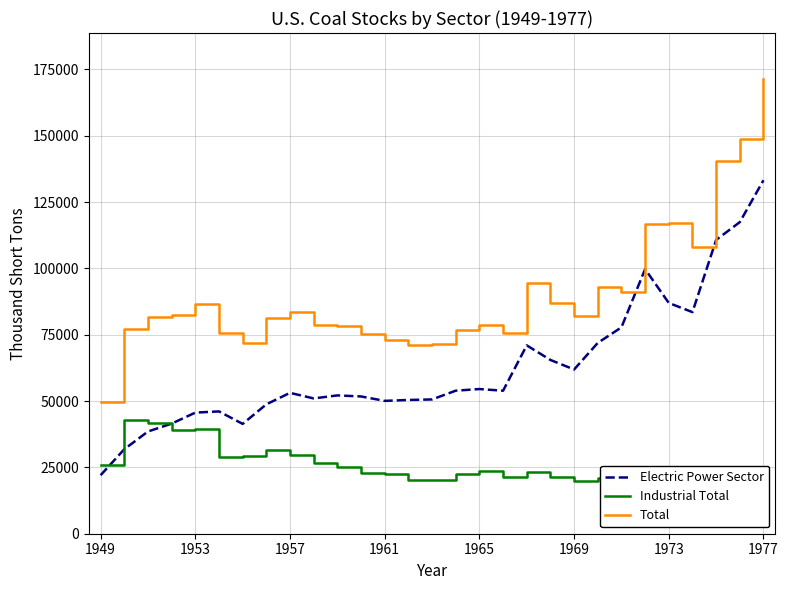

What is the highest value of the Electric Power Sector series?

133219.4